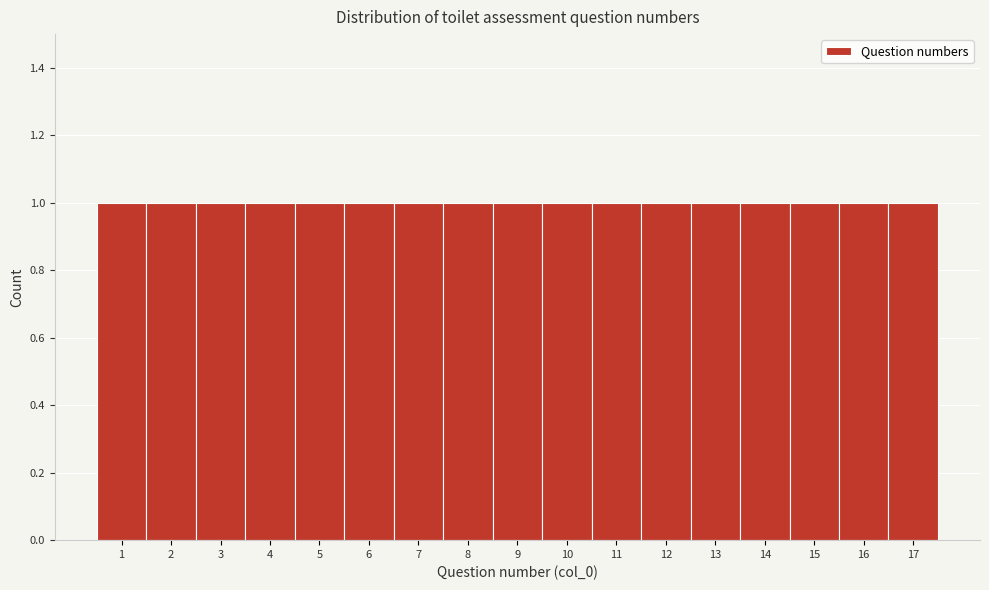

Reading left to right, transcribe this chart: for each bar, give the range it covers on the x-axis and its height. The values are not printed on the chart, so give them approximately, as read against the axis.

0.5 to 1.5: 1
1.5 to 2.5: 1
2.5 to 3.5: 1
3.5 to 4.5: 1
4.5 to 5.5: 1
5.5 to 6.5: 1
6.5 to 7.5: 1
7.5 to 8.5: 1
8.5 to 9.5: 1
9.5 to 10.5: 1
10.5 to 11.5: 1
11.5 to 12.5: 1
12.5 to 13.5: 1
13.5 to 14.5: 1
14.5 to 15.5: 1
15.5 to 16.5: 1
16.5 to 17.5: 1